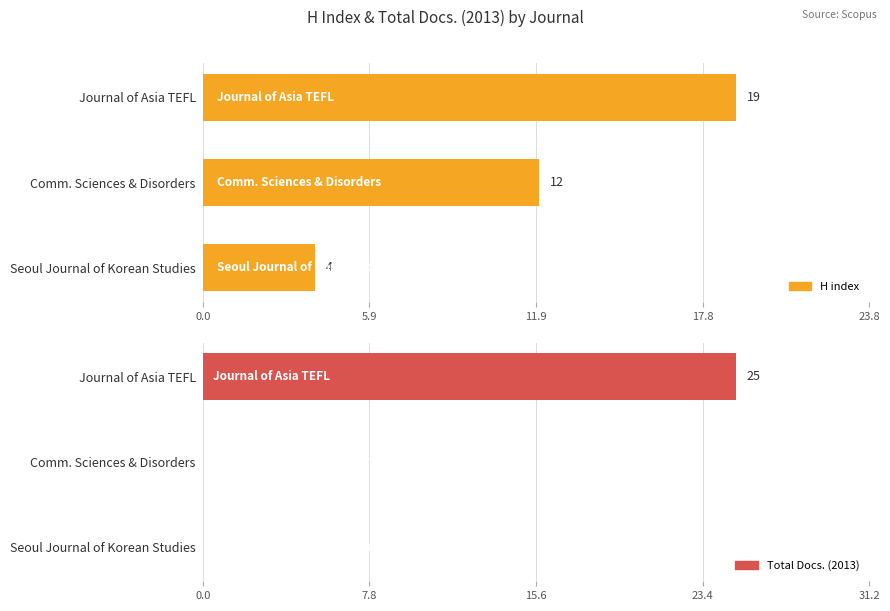

Reading left to right, what are all the values shown in this chart?

H index: 19	12	4
Total Docs. (2013): 25	0	0